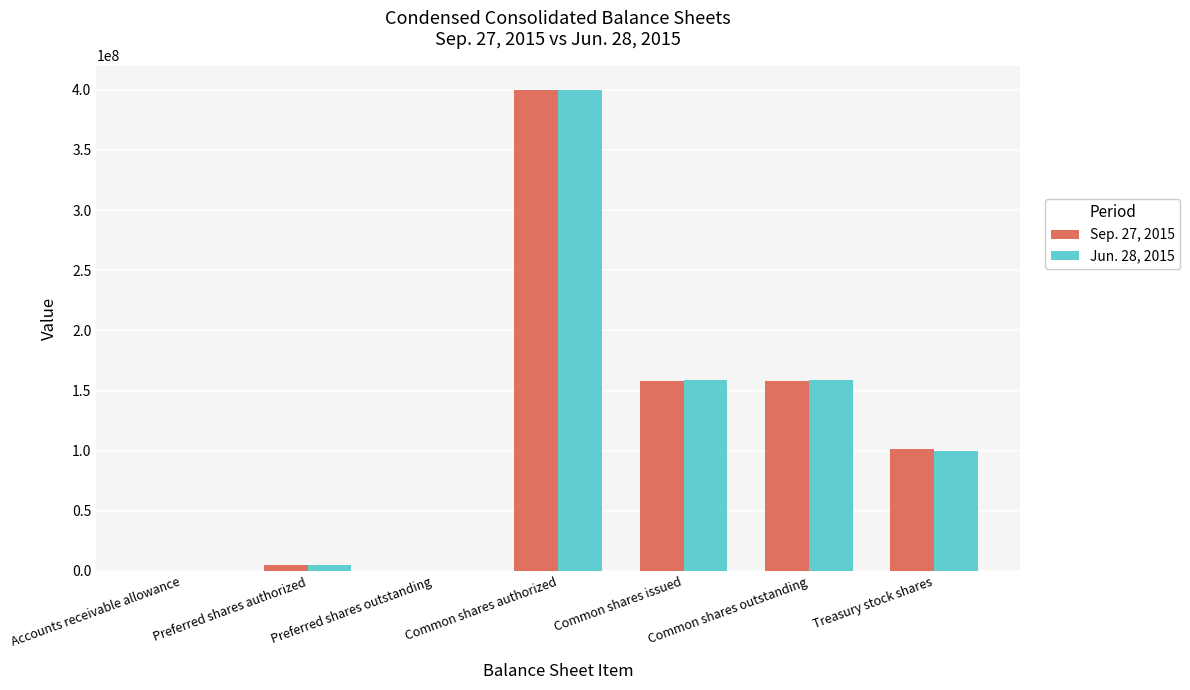

How many categories are shown in the chart?

7